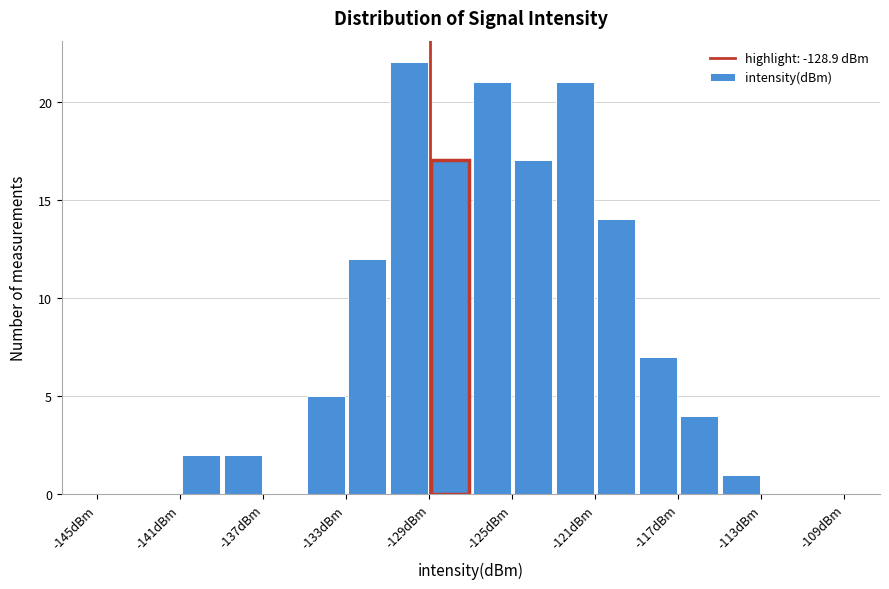

Reading left to right, list every bar in this chart as the range it spans on the x-axis followed by its height. The values are not printed on the chart, so give them approximately, as read against the axis.

-145 to -143: 0
-143 to -141: 0
-141 to -139: 2
-139 to -137: 2
-137 to -135: 0
-135 to -133: 5
-133 to -131: 12
-131 to -129: 22
-129 to -127: 17
-127 to -125: 21
-125 to -123: 17
-123 to -121: 21
-121 to -119: 14
-119 to -117: 7
-117 to -115: 4
-115 to -113: 1
-113 to -111: 0
-111 to -109: 0